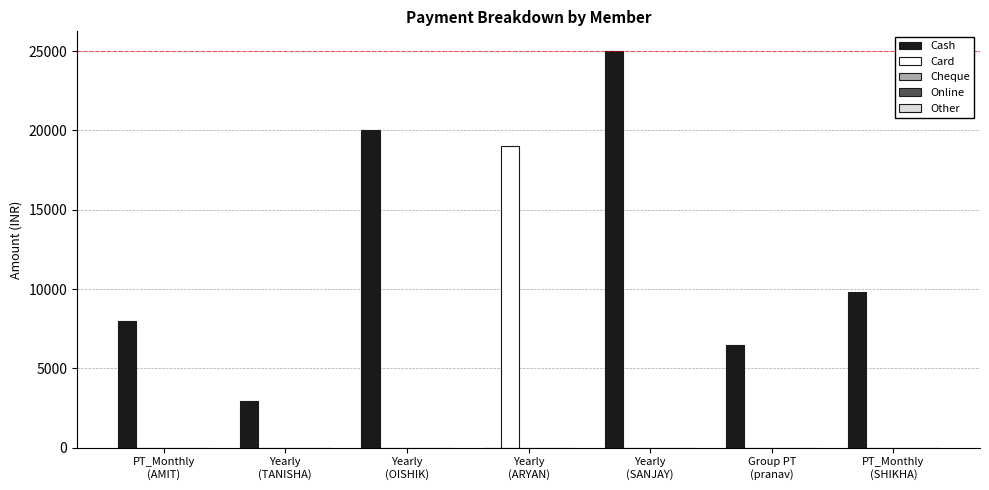

Which series has the largest total across all categories?

Cash